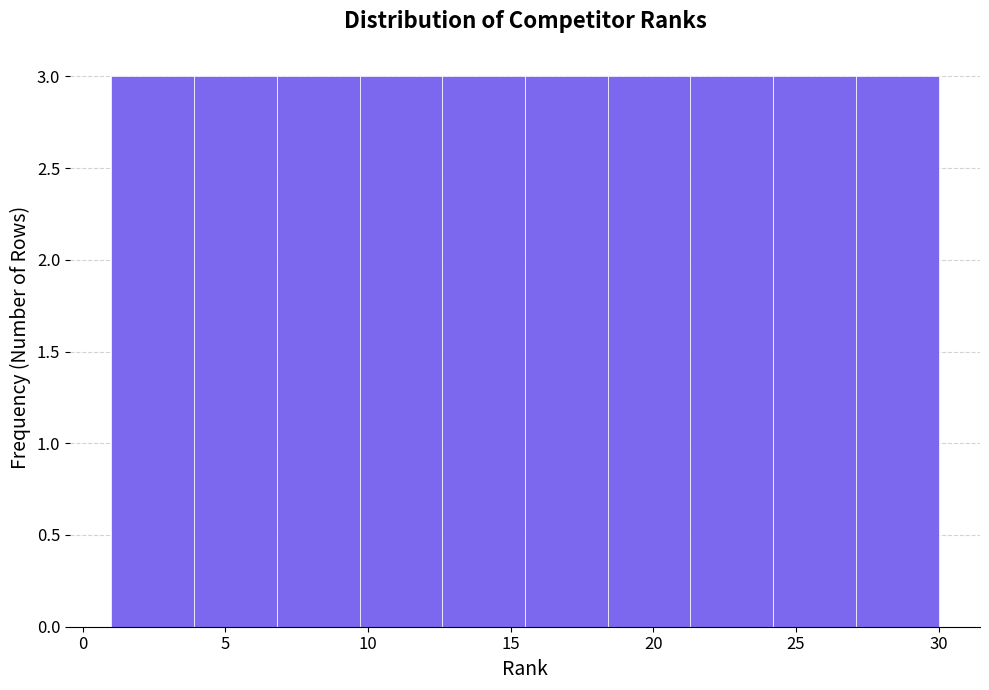

How tall is the bar that spans 9.7 to 12.6 on the x-axis? Neither the bar edges nor the heights are printed on the chart, so give them approximately, as read against the axes.

3